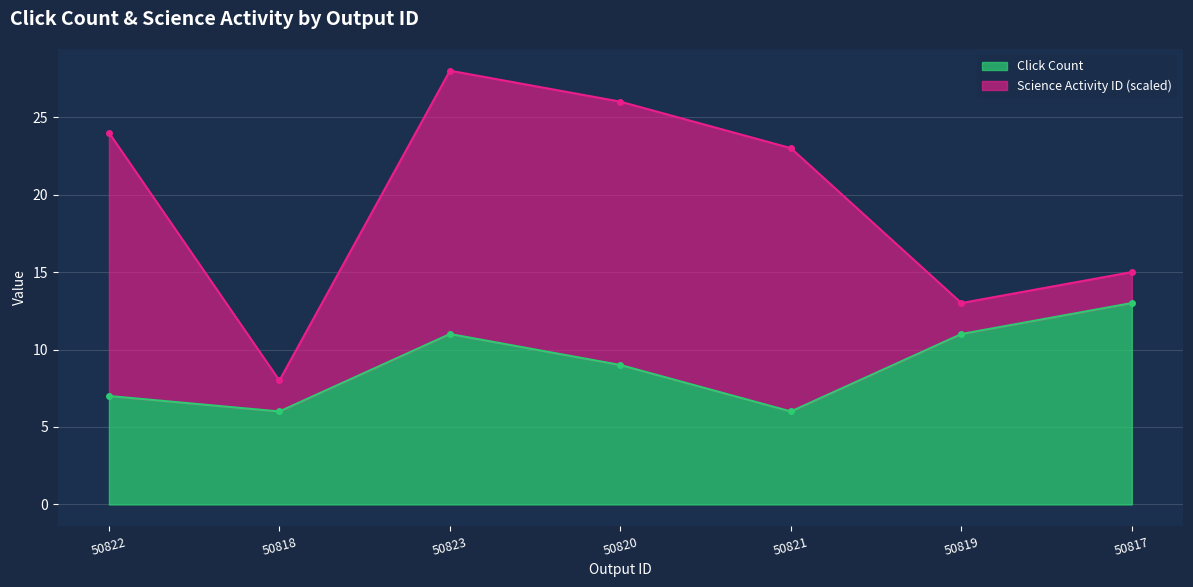

What is the difference between the maximum and second lowest values?

7